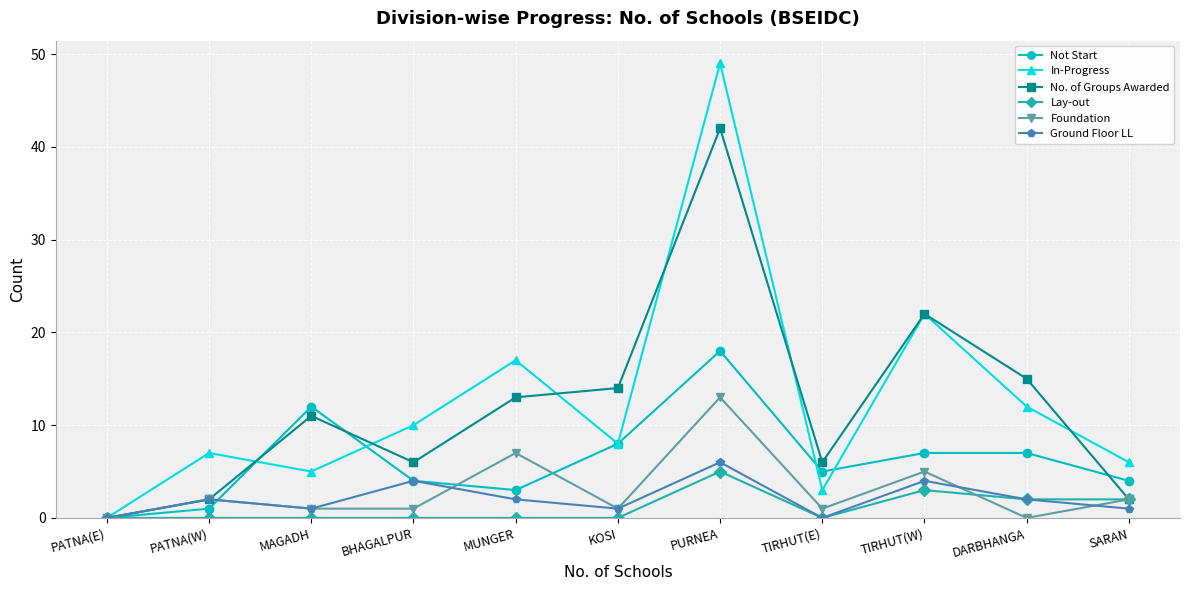

What is the total value across all series at DARBHANGA?

38